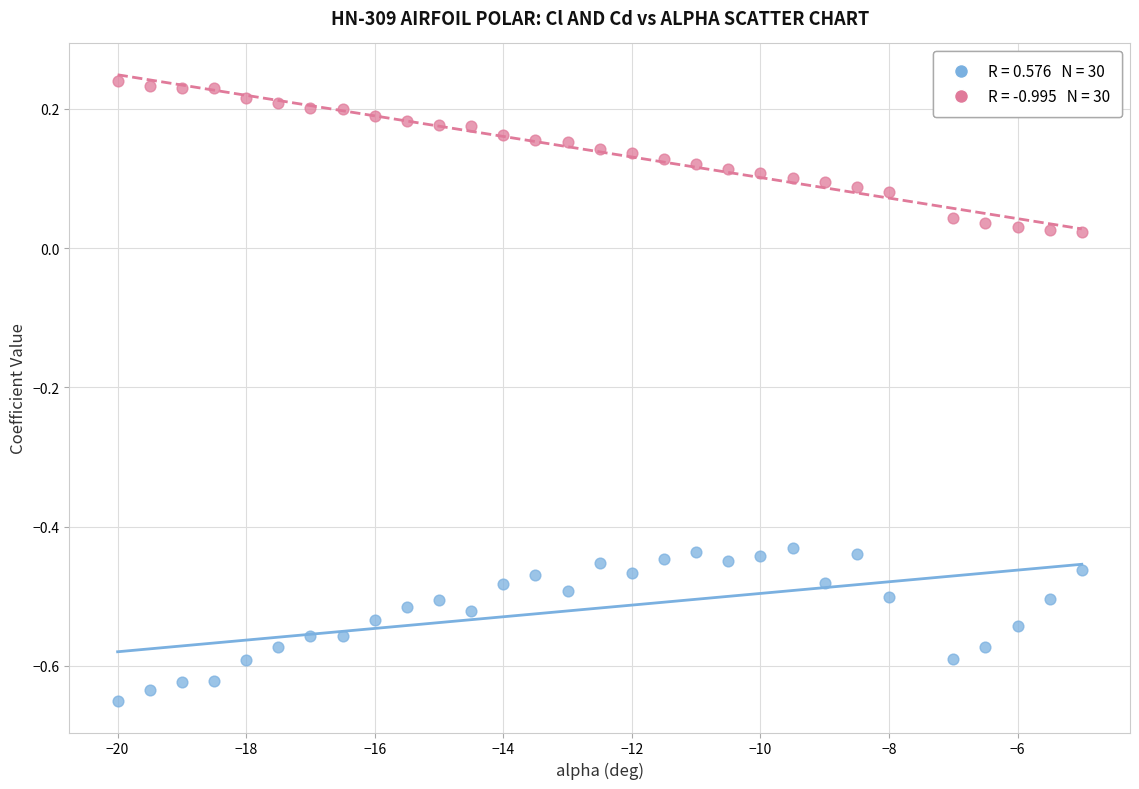

Across all data points, what is the range of X values (max minus min)?

15.0